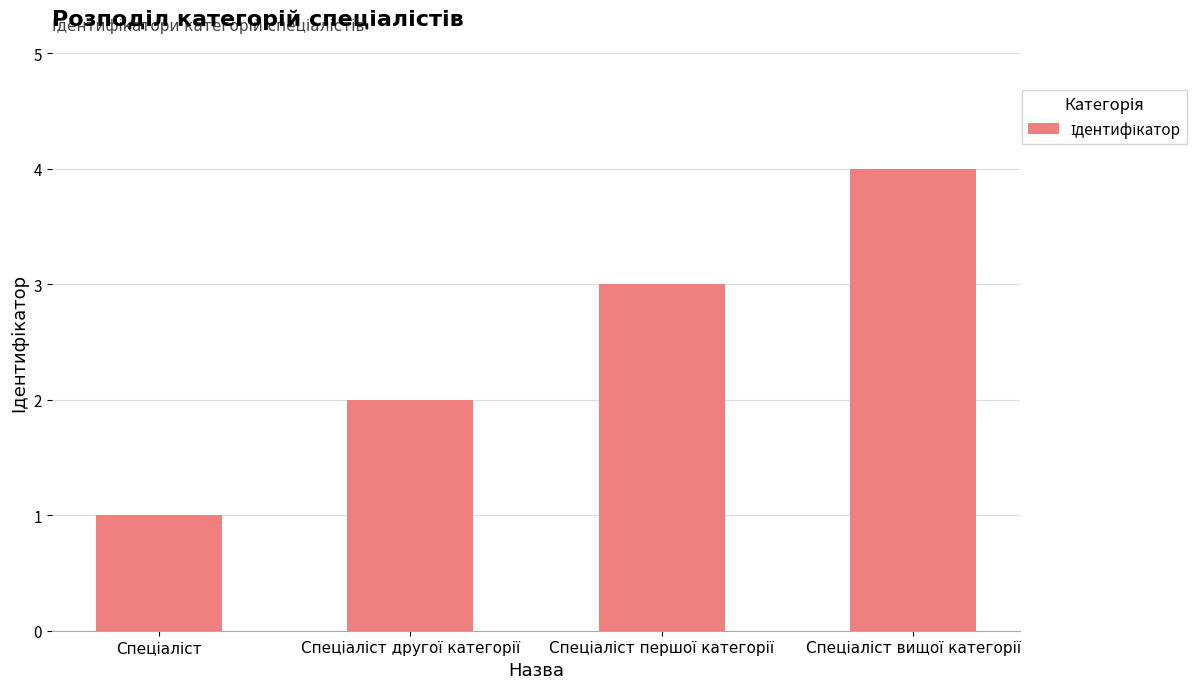

How many data points does each series have?

4